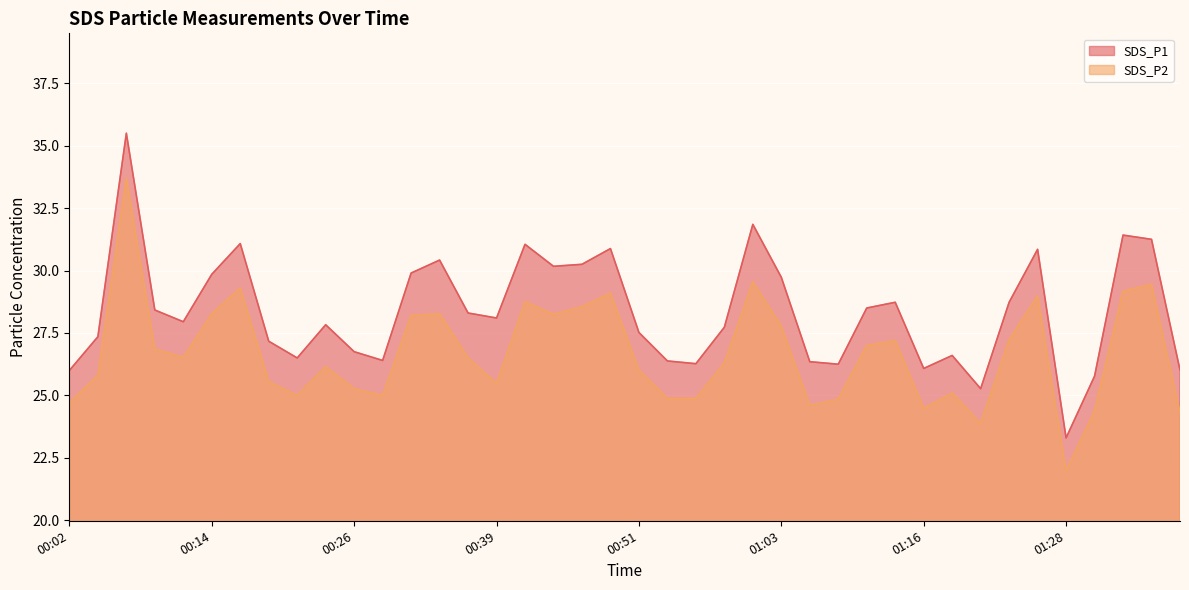

True or false: SDS_P1 has a value of 13.8 at 00:09.

False